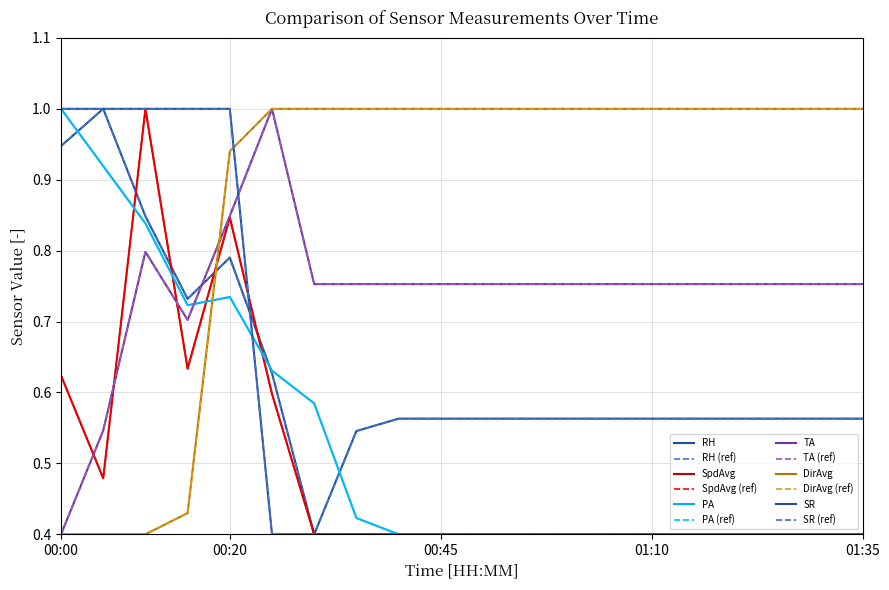

Does the chart have visible grid lines?

Yes